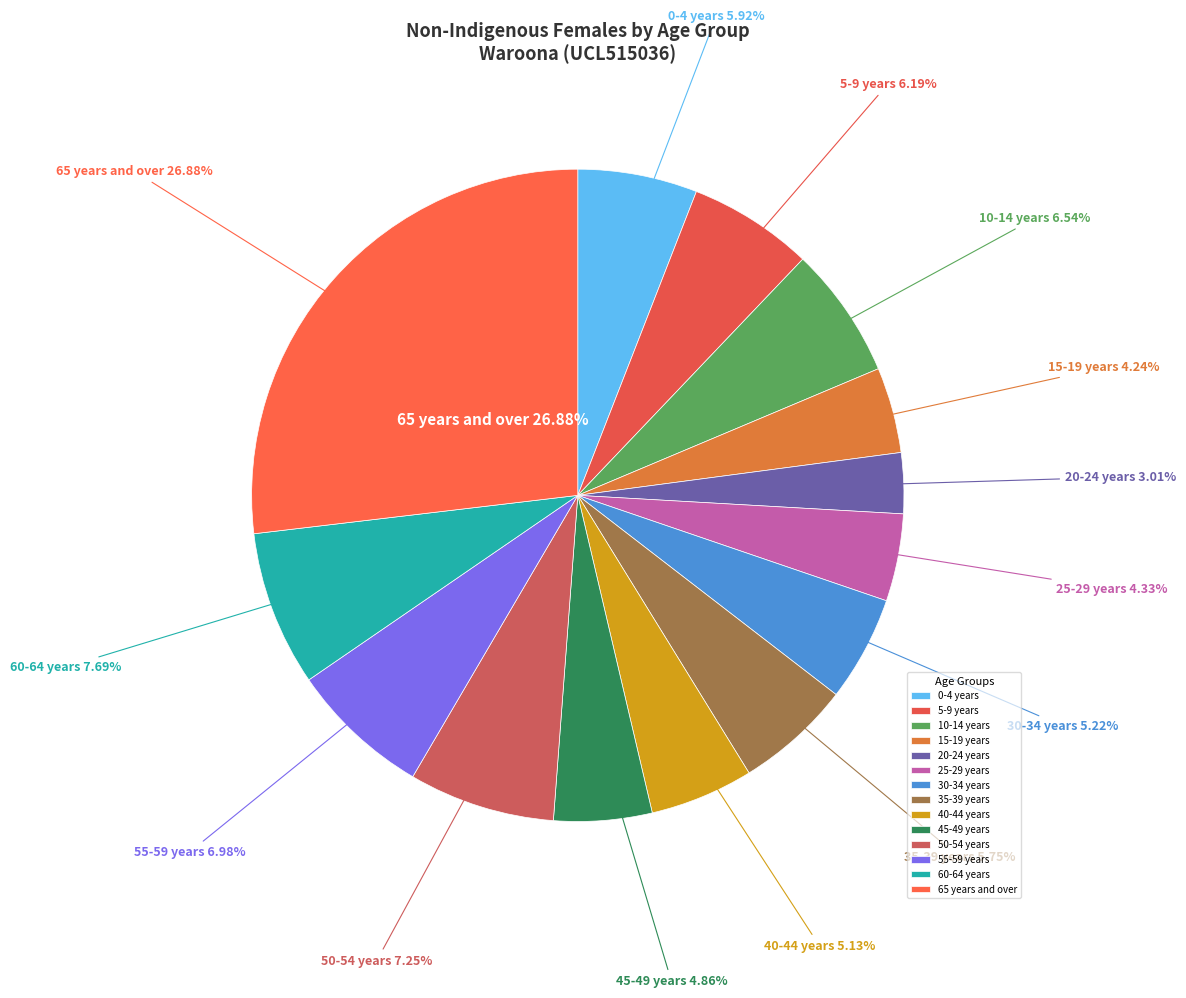

Is it true that 60-64 years is 8% of the pie?

True